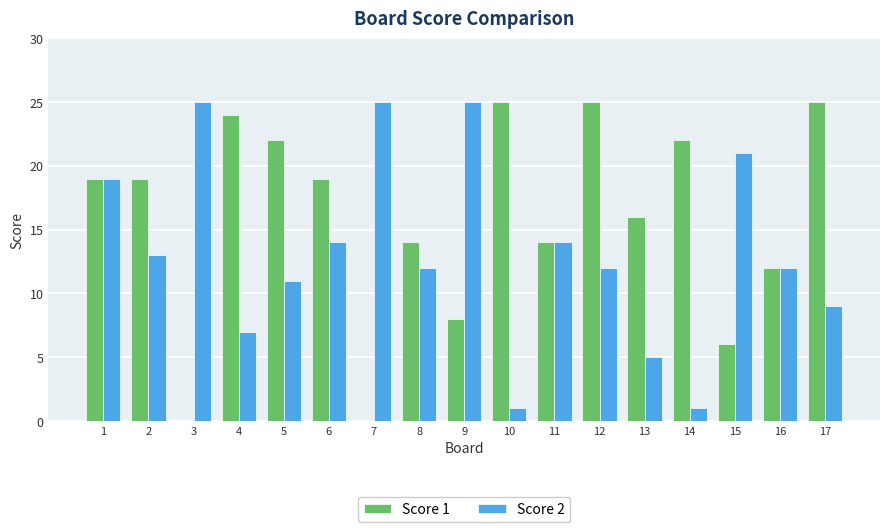

What is the average value of the Score 1 series?

16